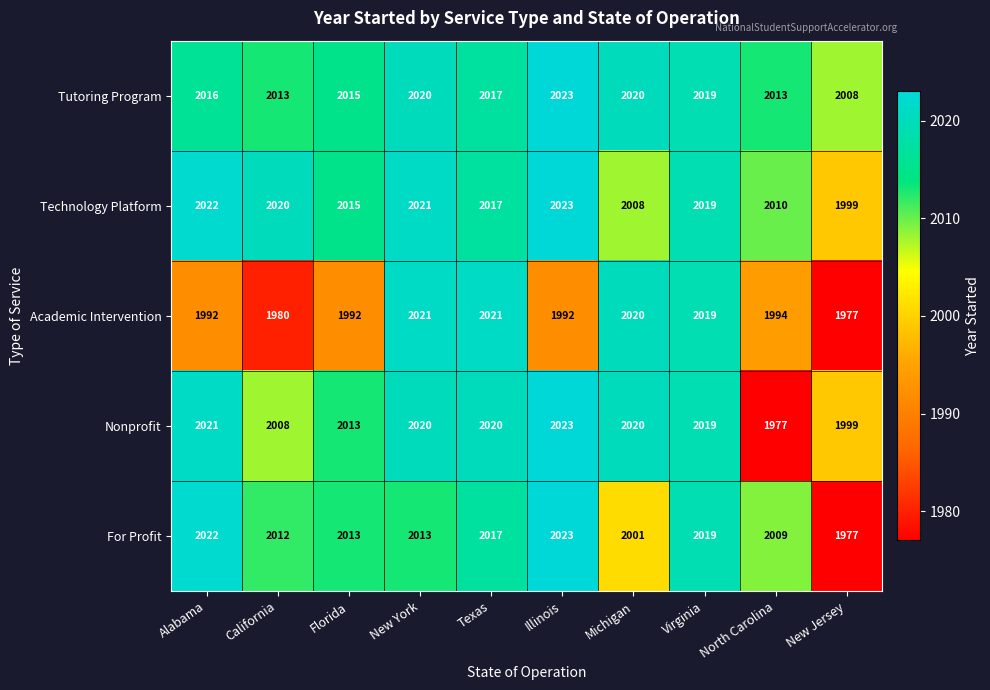

The value of Technology Platform at Virginia is 2019. True or false?

True